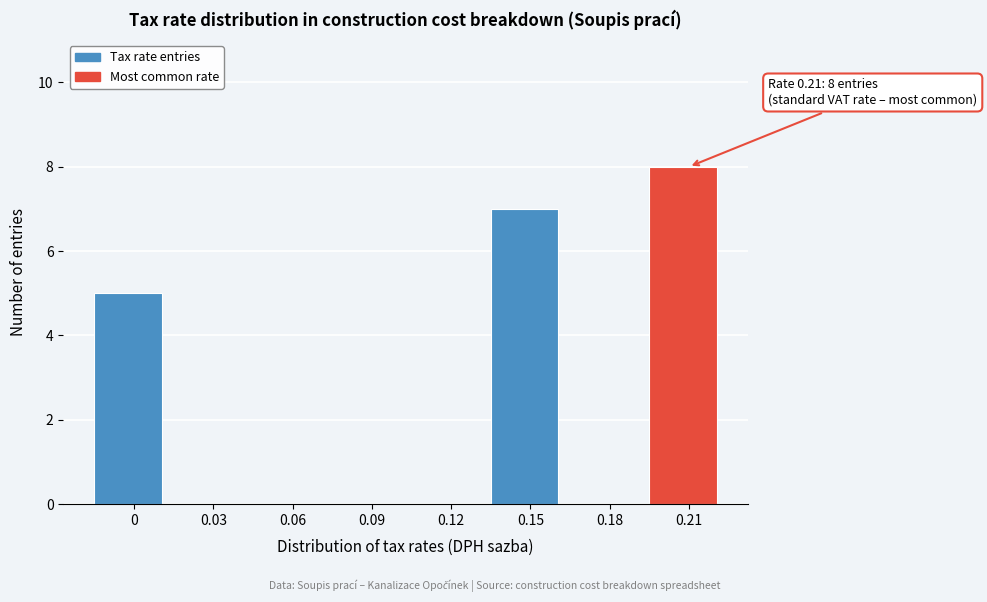

Reading left to right, list all the values displayed in this chart.

0=5	0.03=0	0.06=0	0.09=0	0.12=0	0.15=7	0.18=0	0.21=8